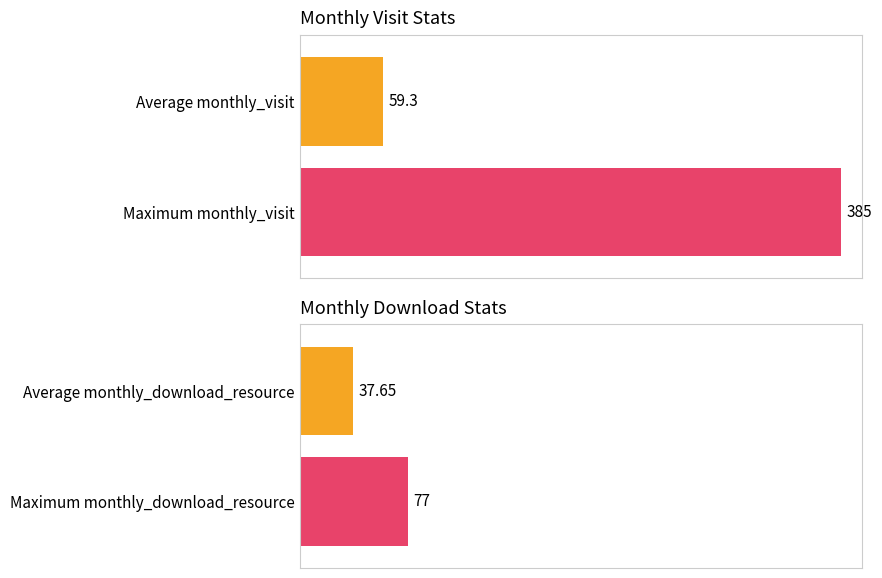

At how many categories does at least one series exceed 266?

1